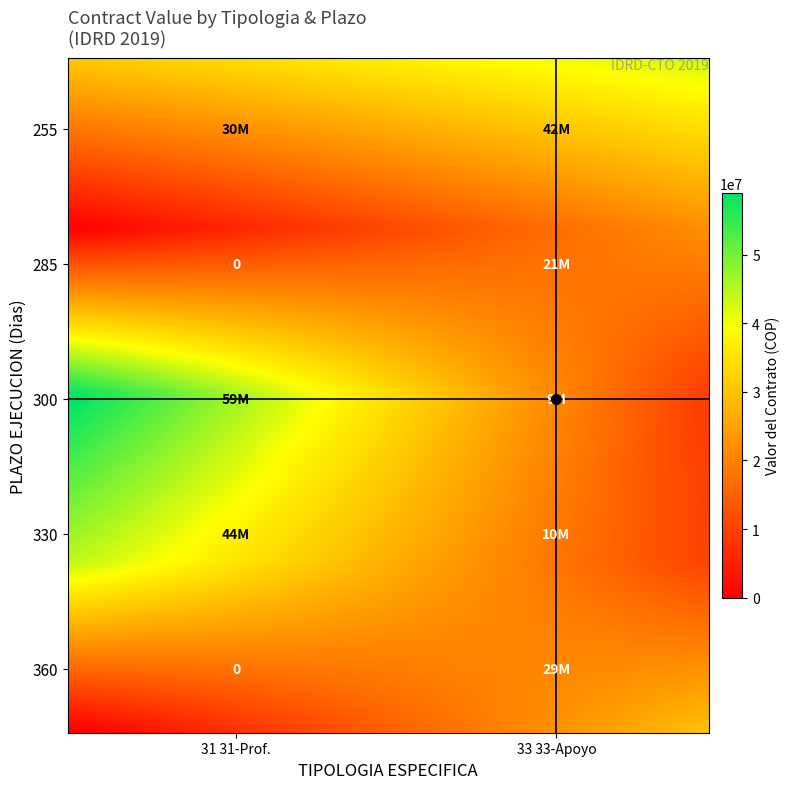

Reading left to right, list all the values displayed in this chart.

31 31-Servicios Profesionales: 30770000	0	59300000	44000000	0
33 33-Servicios Apoyo: 42525000	21945000	9600000	10560000	29412000